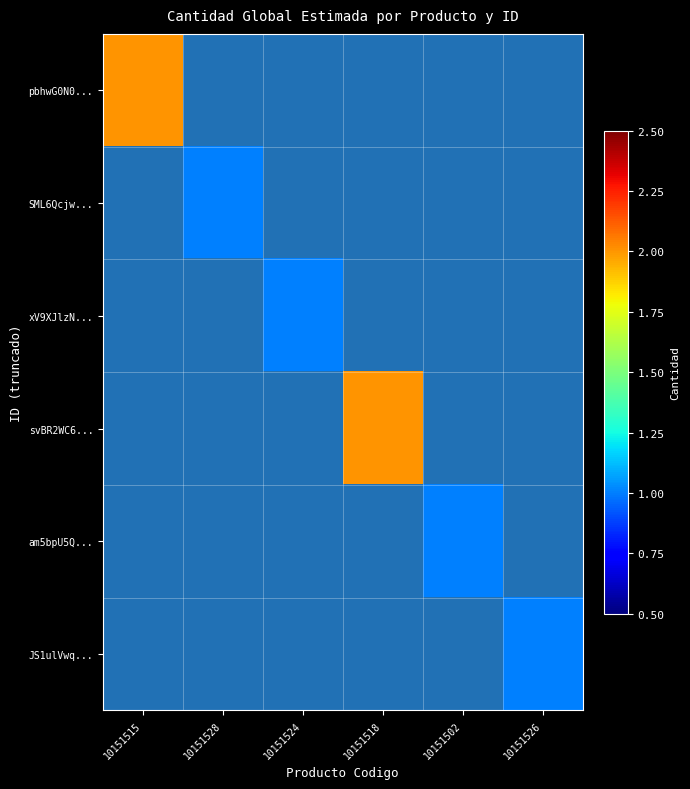

The xV9XJlzN... series shows 0 at 10151524. True or false?

False